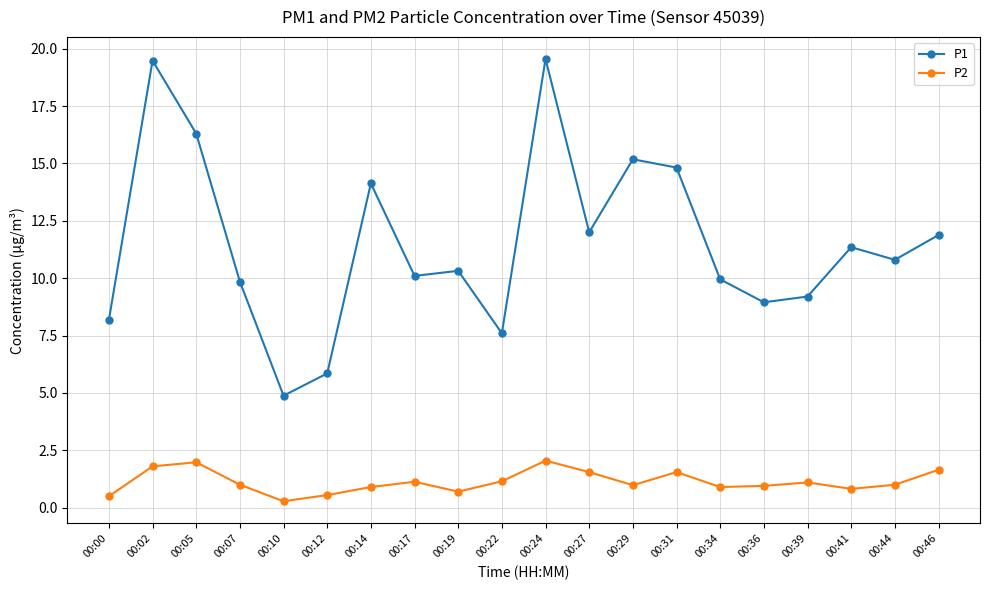

How many lines are shown in the chart?

2